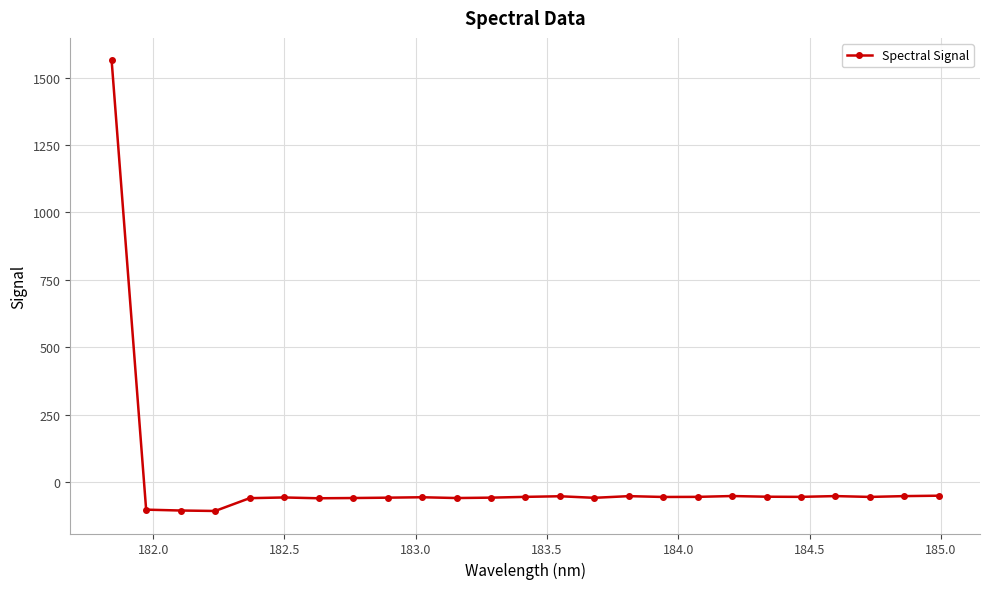

How many series are shown in this chart?

1